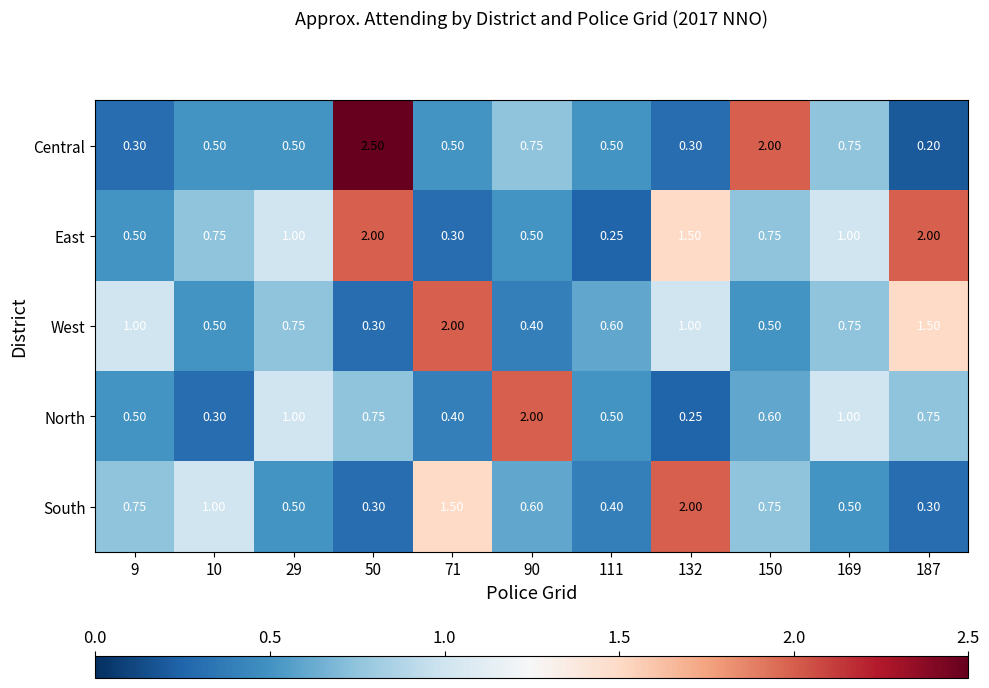

Which series has the largest range (max minus min)?

Central